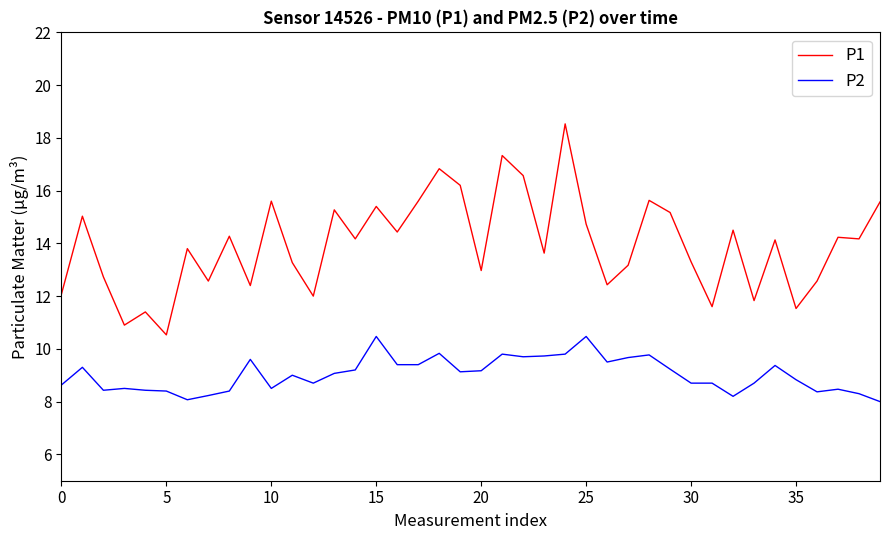

Which series has the widest spread of values?

P1